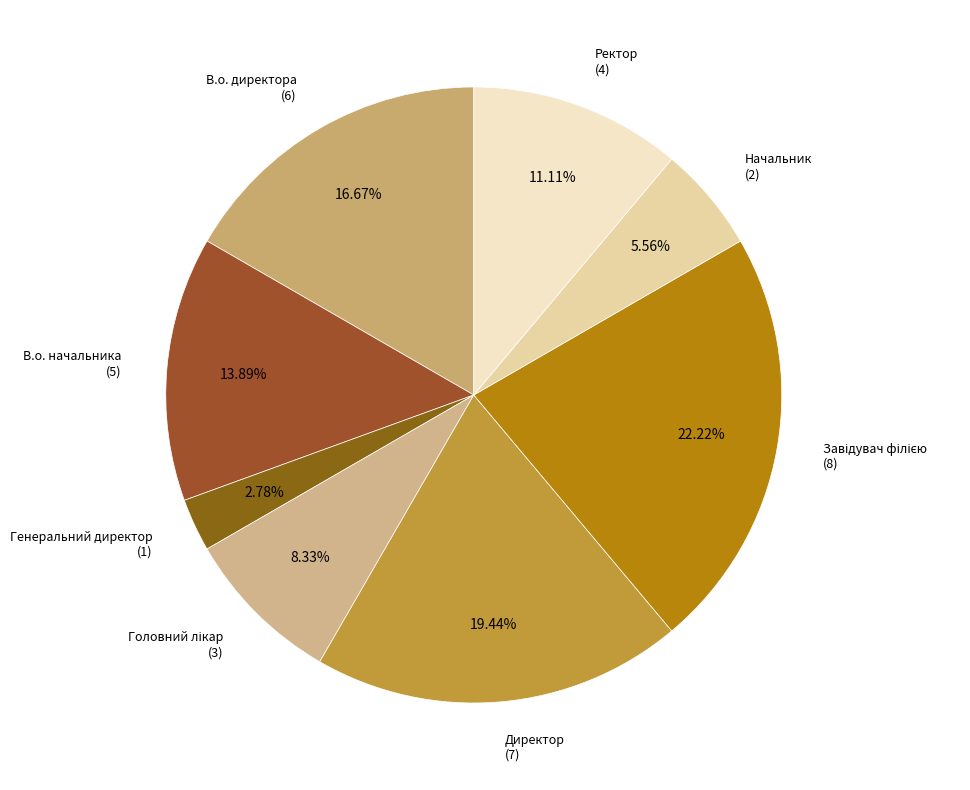

To the nearest percent, what is the difference between the largest and smallest slice percentages?

19%